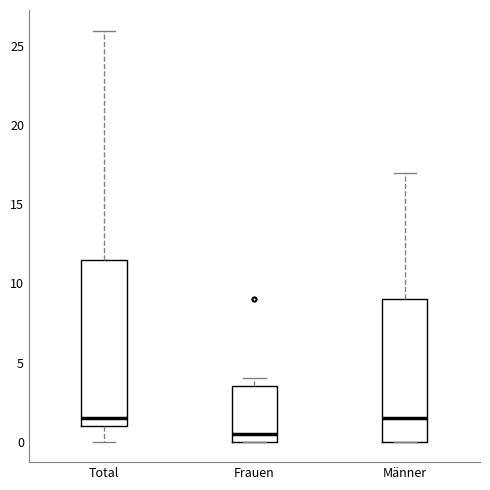

Which box is the tallest, from its lower edge to its upper edge?

Total